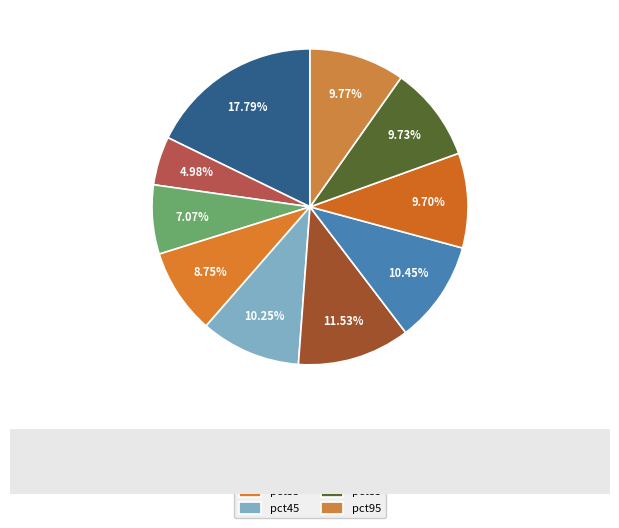

Rank the categories by value from highest to lowest.

pct05, pct55, pct65, pct45, pct95, pct85, pct75, pct35, pct25, pct15